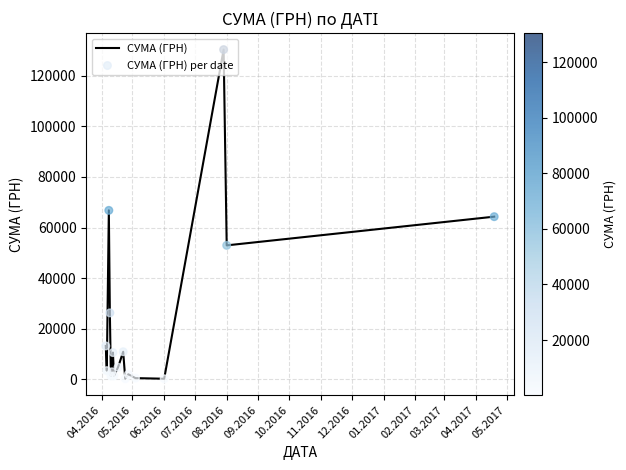

What is the greatest value displayed?

130379.7